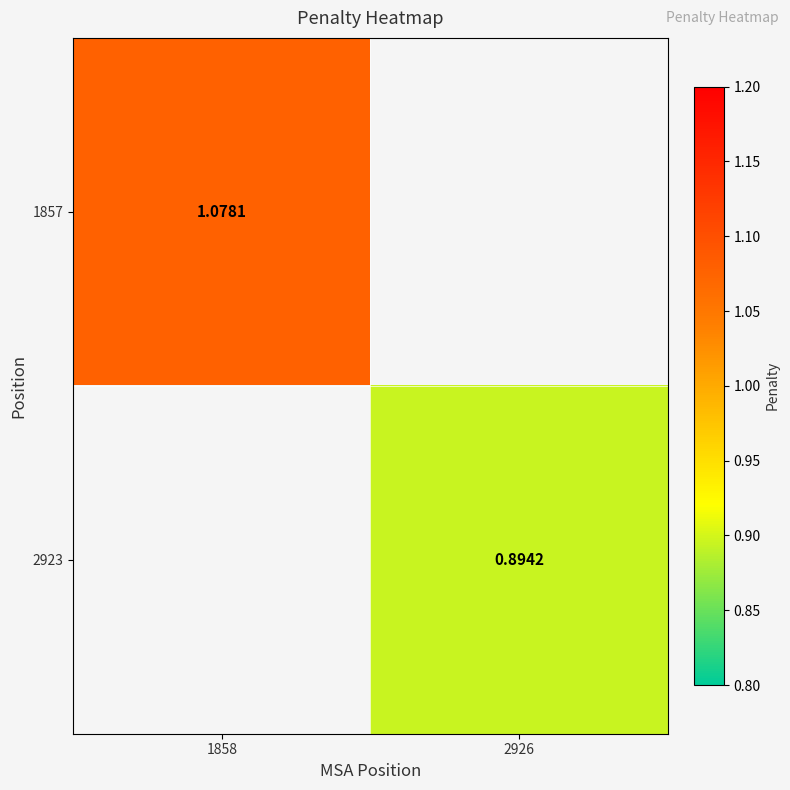

What is the minimum value shown in the chart?

0.9